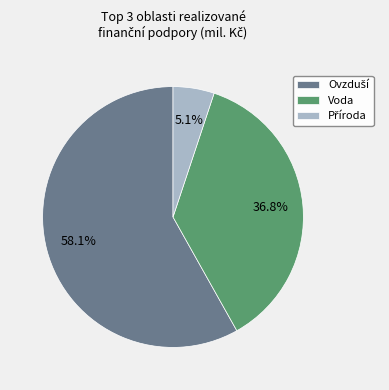

How much of the chart is everything except Voda?

63.2%